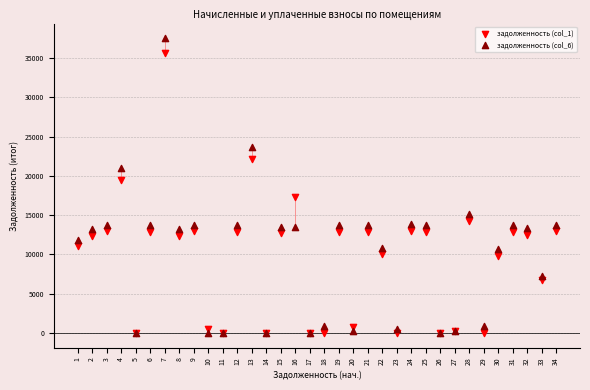

Across all series, what Y value is closest to 18766?

19514.4